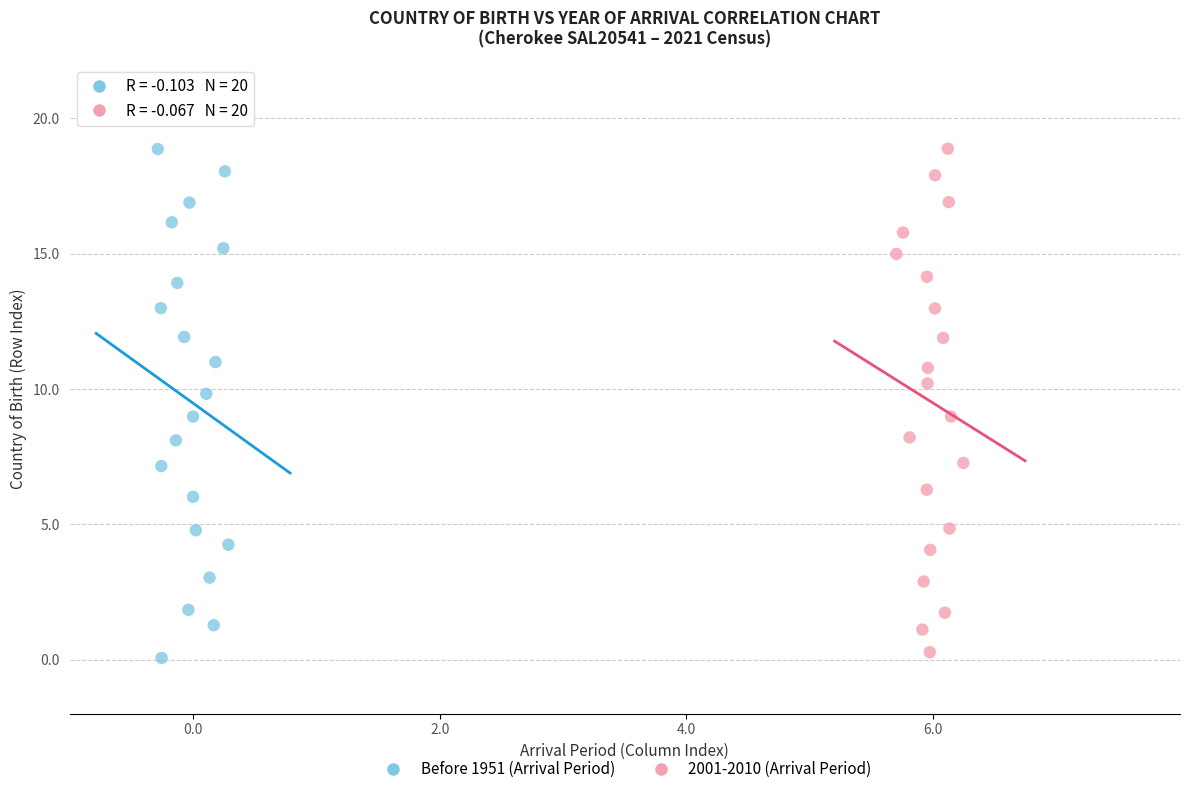

What are all the series names shown in the legend?

Before 1951 (Arrival Period), 2001-2010 (Arrival Period)